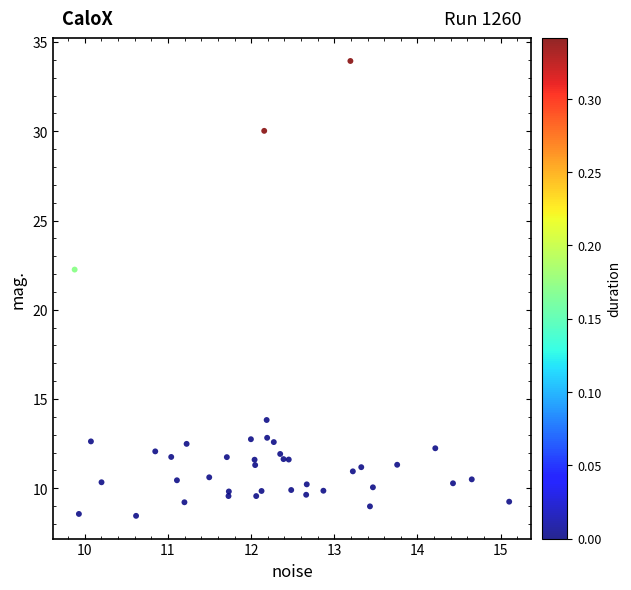

What Y value in the scatter plot is closest to 21?

22.3